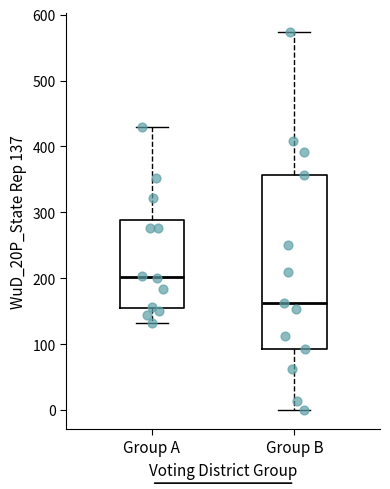

Comparing the boxes themselves (not the whiskers), which one is the tallest?

Group B